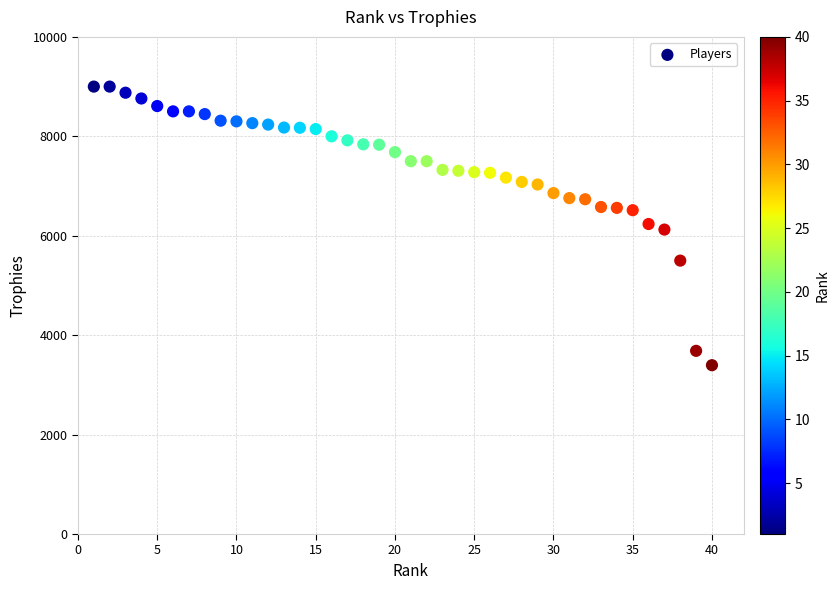

What is the range of X values (max minus min)?

39